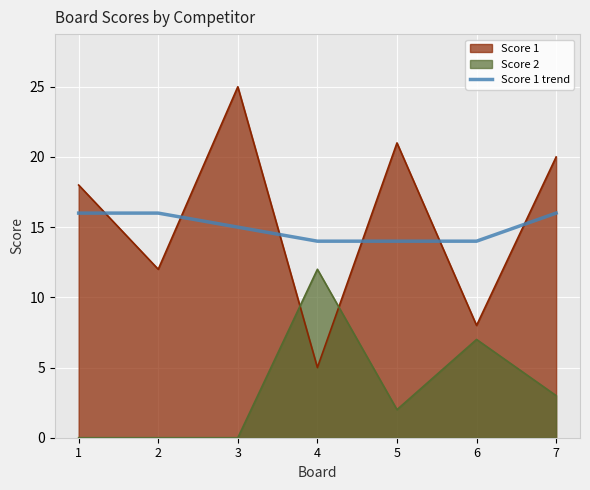

At 3, list the series in order from largest to smallest.

Score 1, Score 1 trend, Score 2